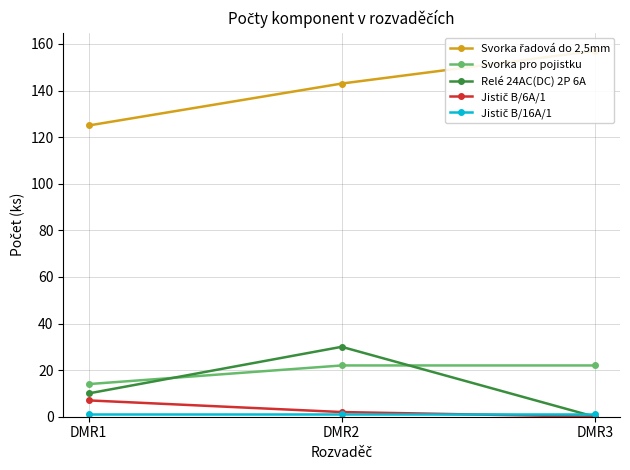

What is the maximum value shown in the chart?

157